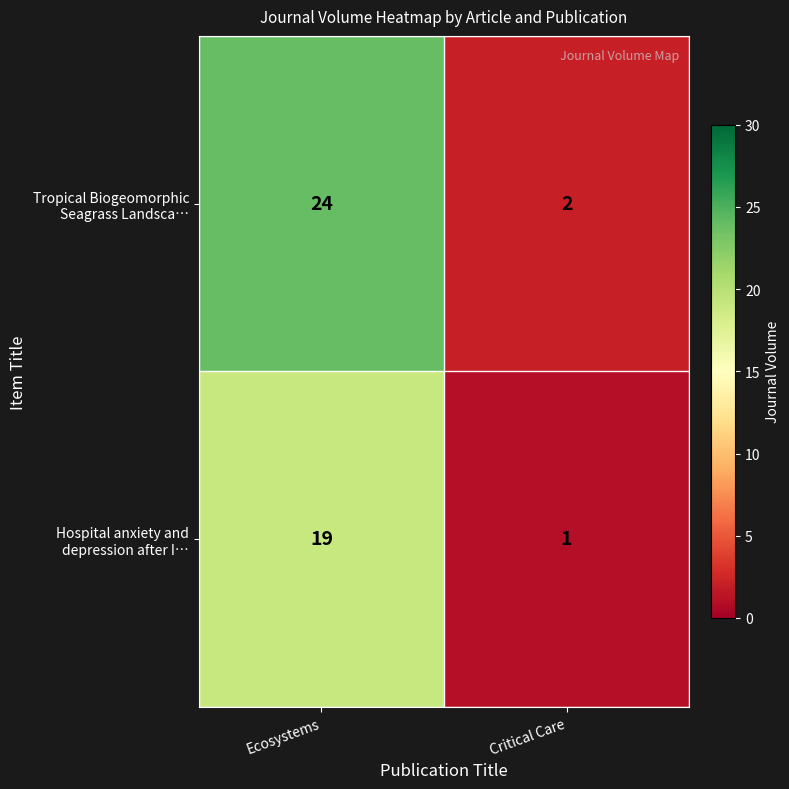

What is the greatest value displayed?

24